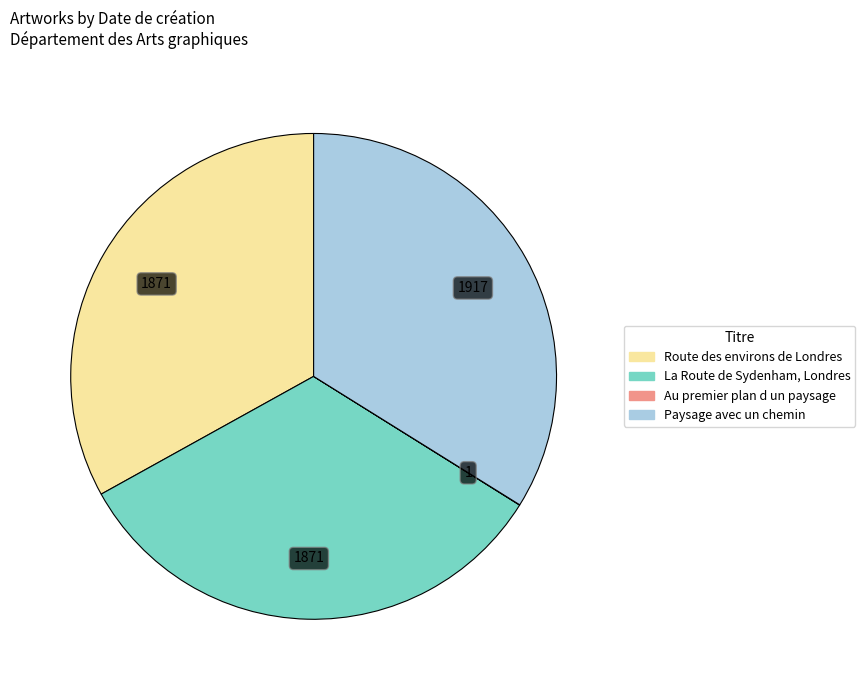

Combined, do La Route de Sydenham, Londres and Route des environs de Londres account for over 50%?

Yes